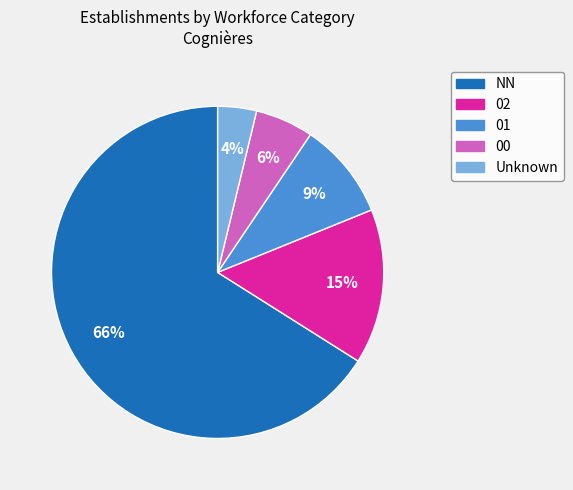

To the nearest percent, what is the average slice percentage?

20%